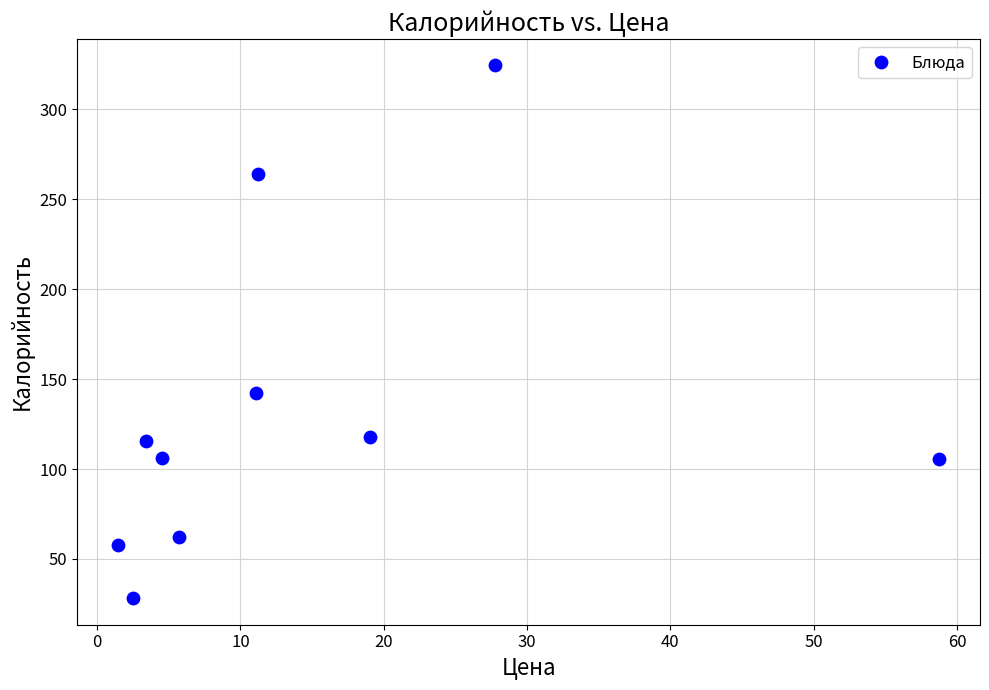

What Y value in the scatter plot is closest to 176?

142.0